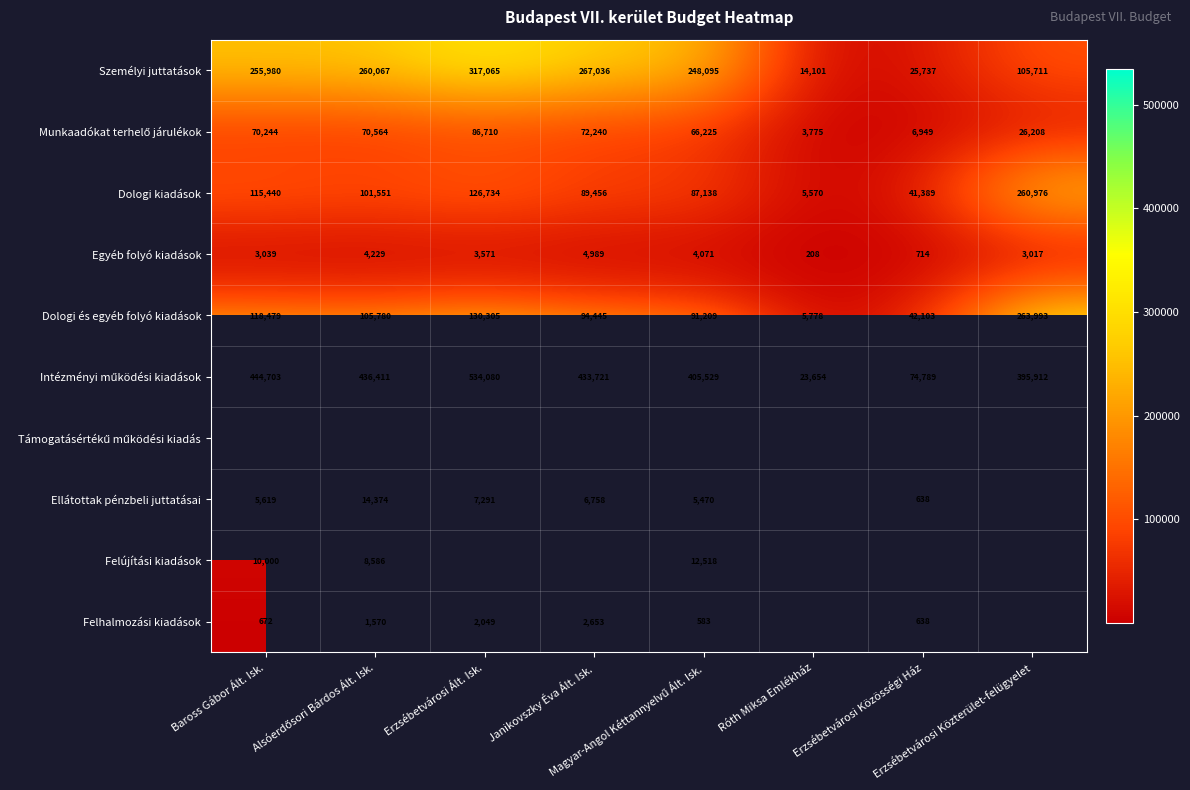

What is the difference between the maximum and second lowest values in the Dologi kiadások series?

219587